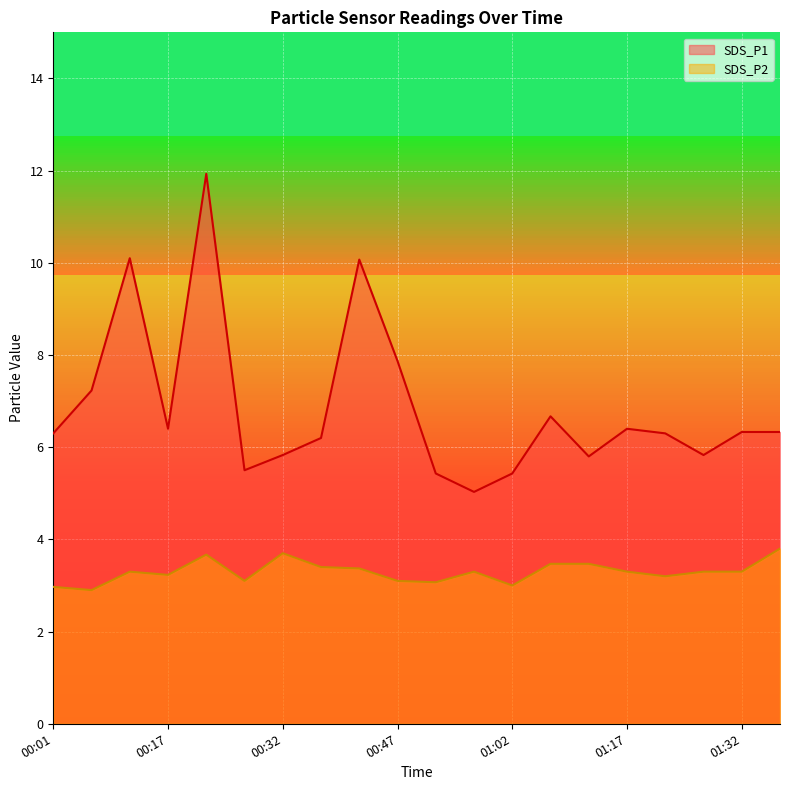

What are all the series names shown in the legend?

SDS_P1, SDS_P2